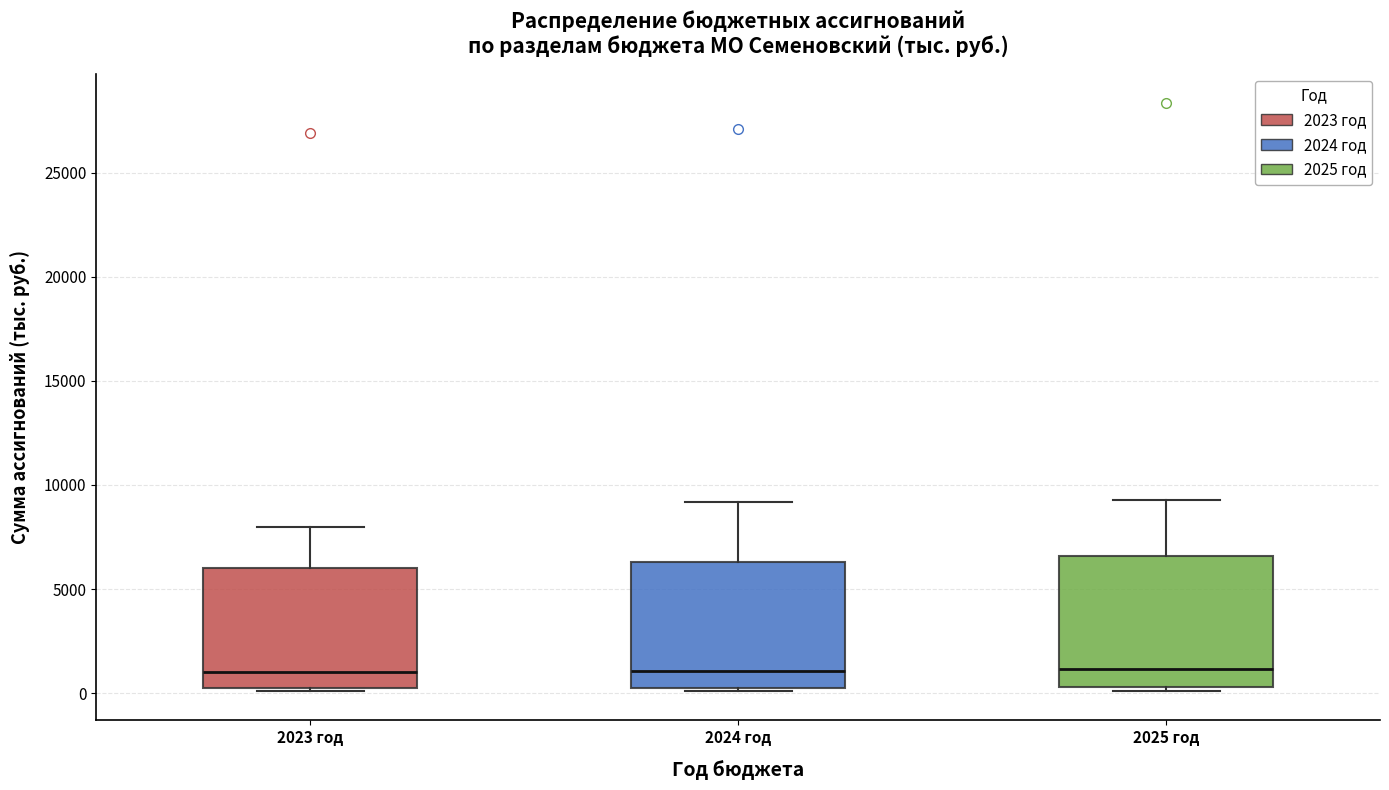

Reading left to right, read every box against the y-axis: the position of its median line, the range the box covers, and the ends of its whiskers. The values are not printed on the chart, so give them approximately, as read against the axis.

2023 год: median 1000, box 0 to 6000, whiskers 0 to 8000
2024 год: median 1000, box 0 to 6500, whiskers 0 to 9000
2025 год: median 1000, box 500 to 6500, whiskers 0 to 9500